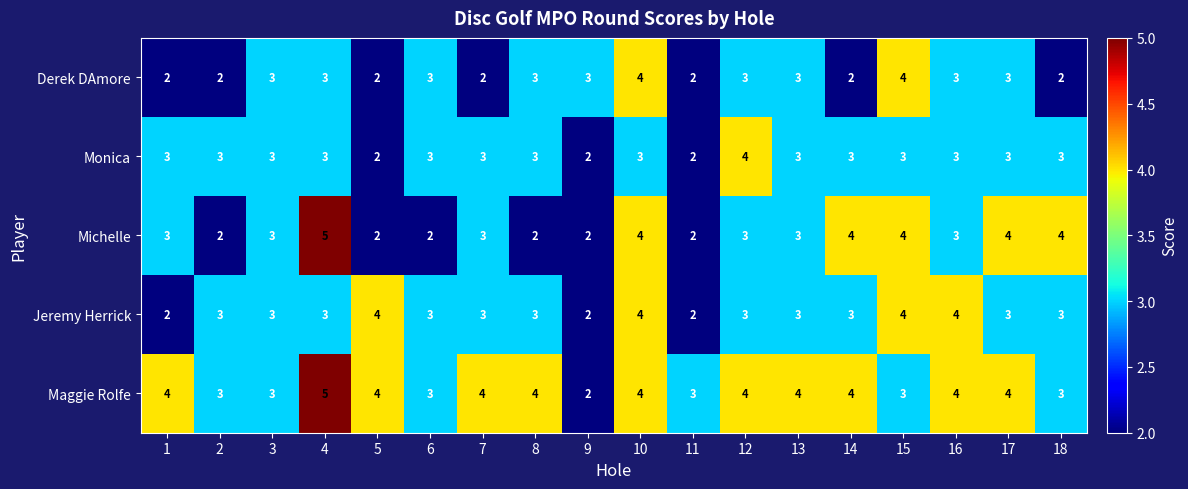

What is the smallest value displayed?

2